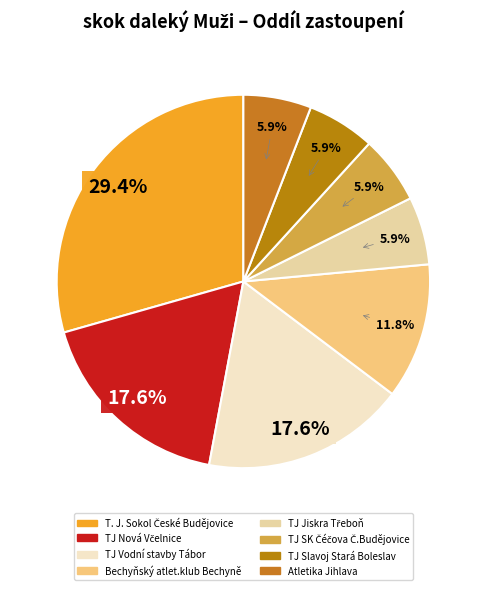

Which slice is the largest?

T. J. Sokol České Budějovice